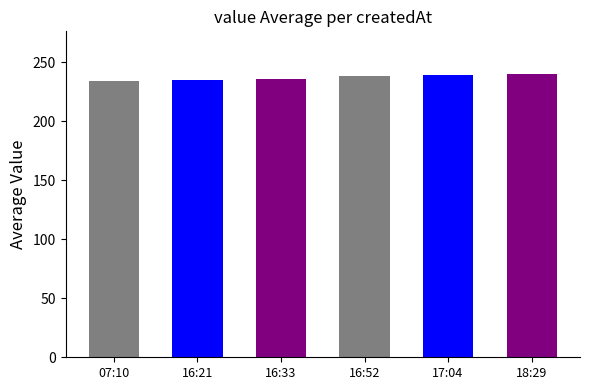

True or false: the data shows 240 at 18:29.

True